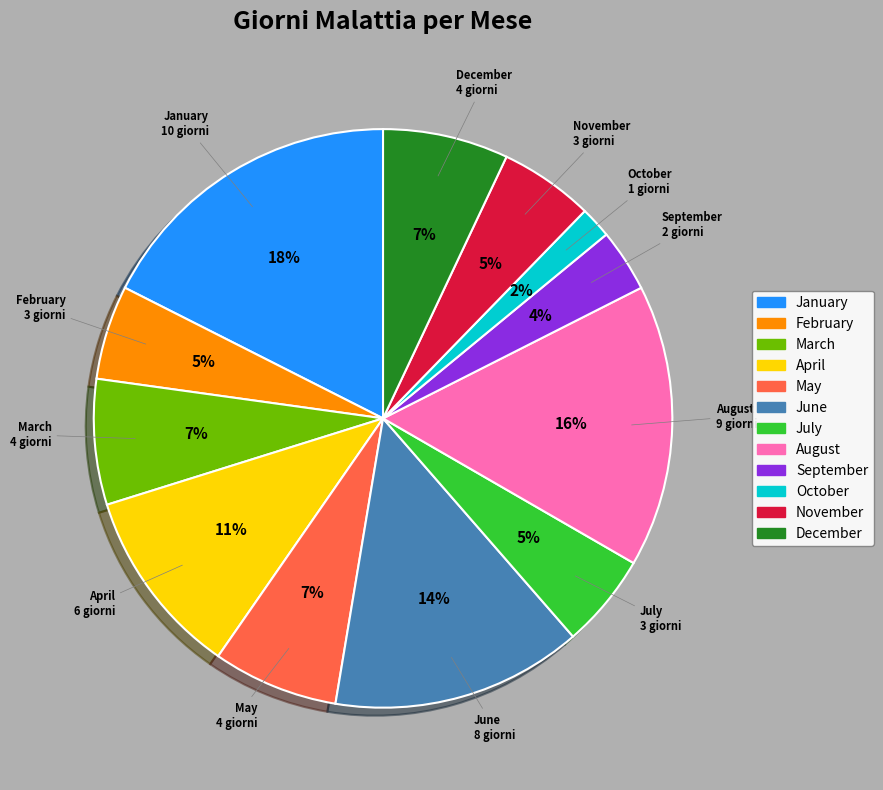

Count the number of slices in the pie.

12